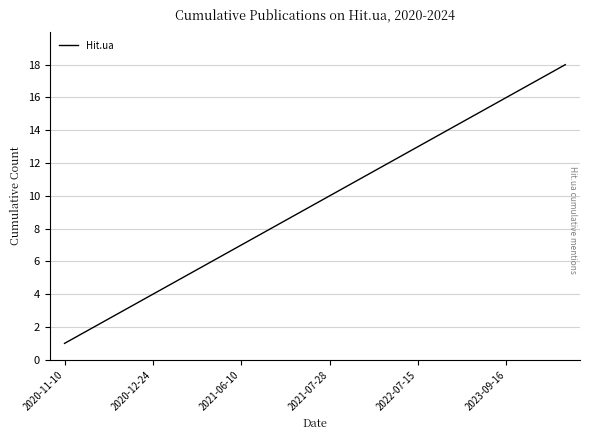

What is the greatest value displayed?

18